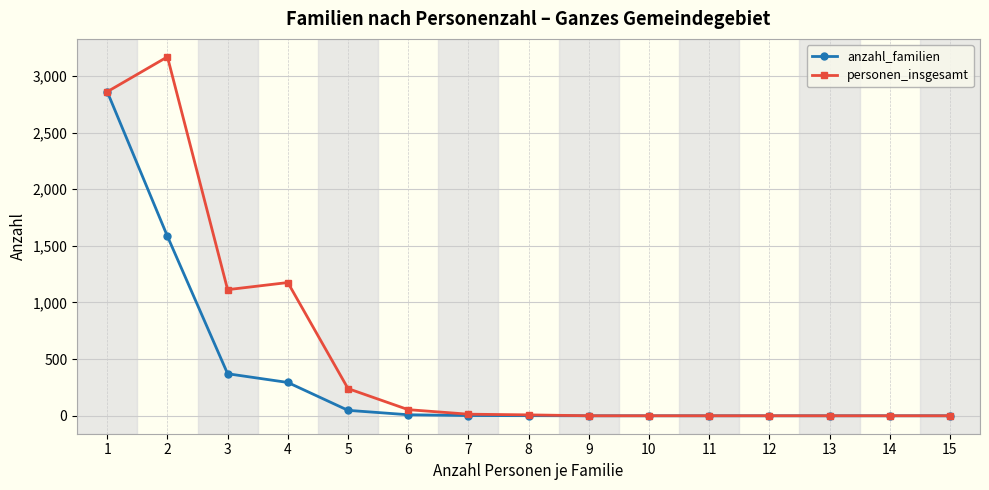

Where is the first local maximum for personen_insgesamt?

2